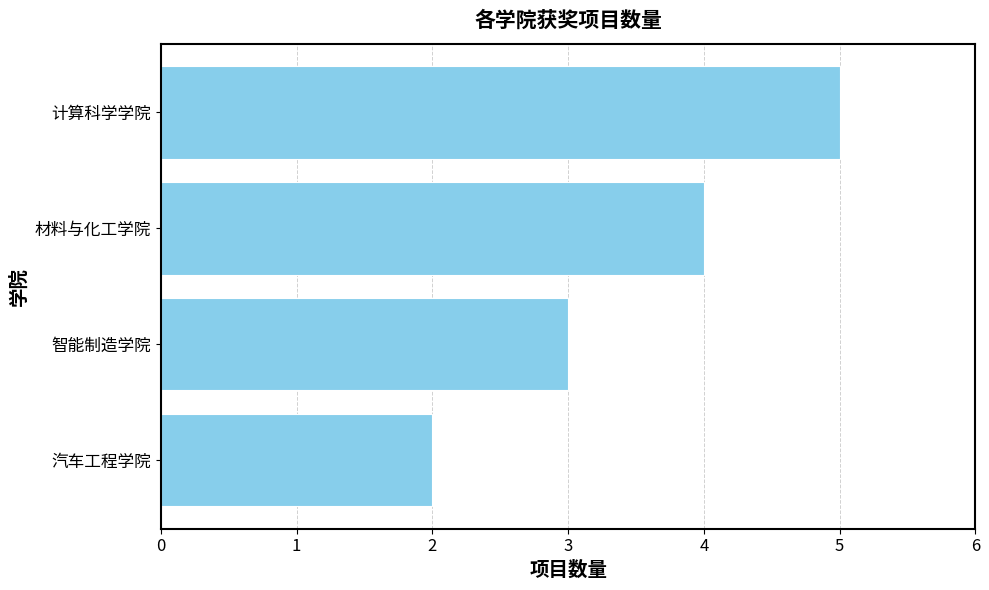

What is the ratio of the value at 智能制造学院 to the value at 汽车工程学院?

1.5